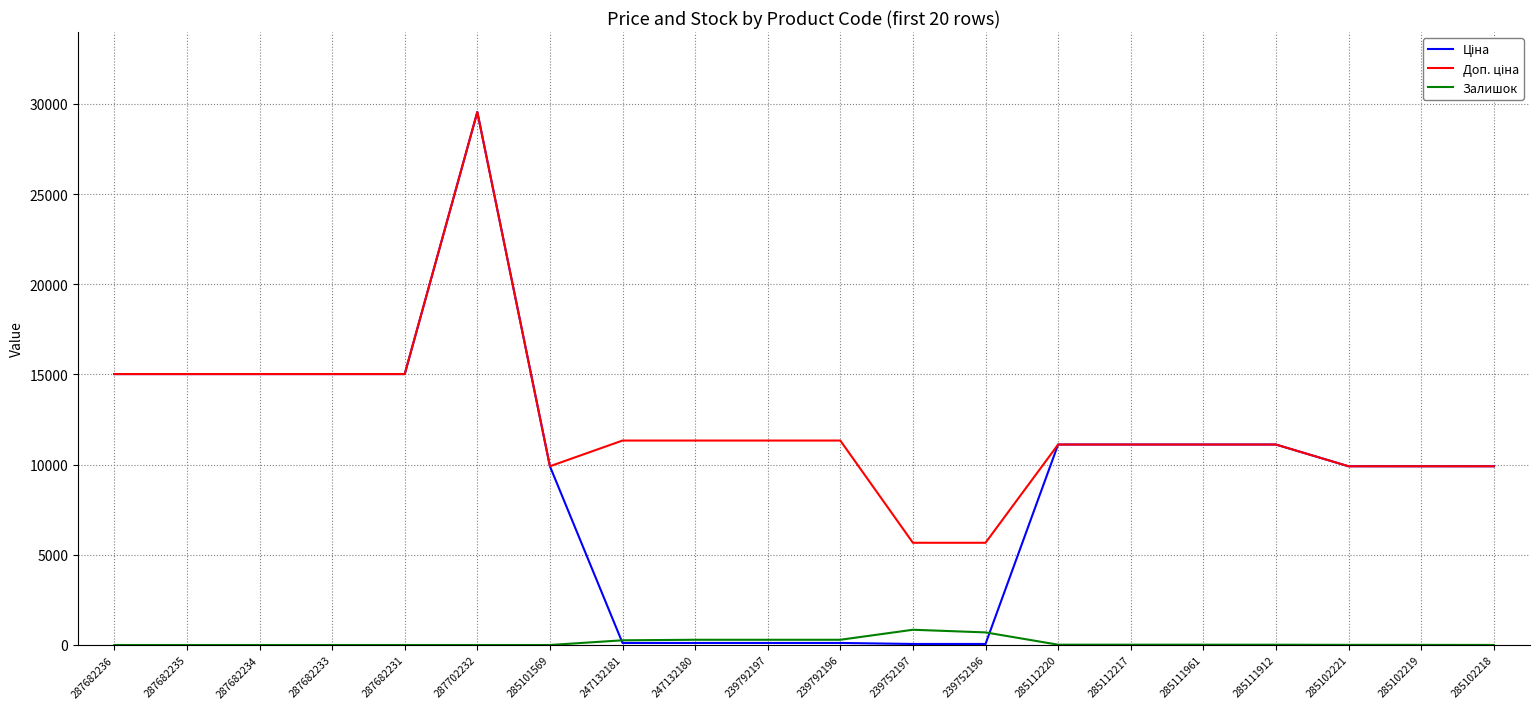

At which category is the sum across all series the highest?

287702232